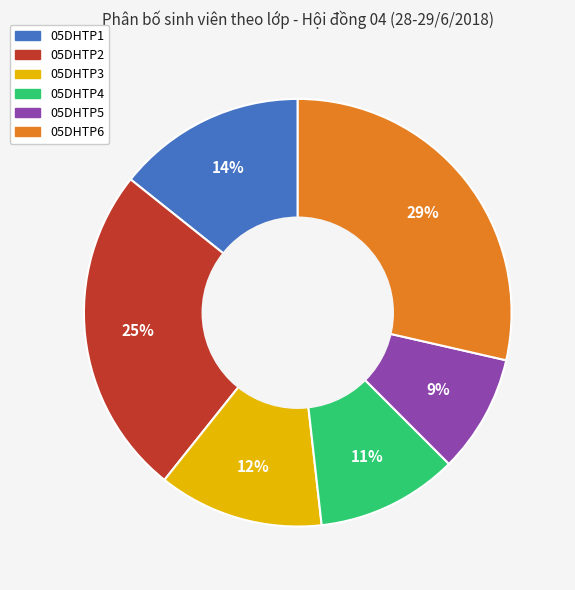

The 05DHTP2 slice represents 25% of the pie. True or false?

True